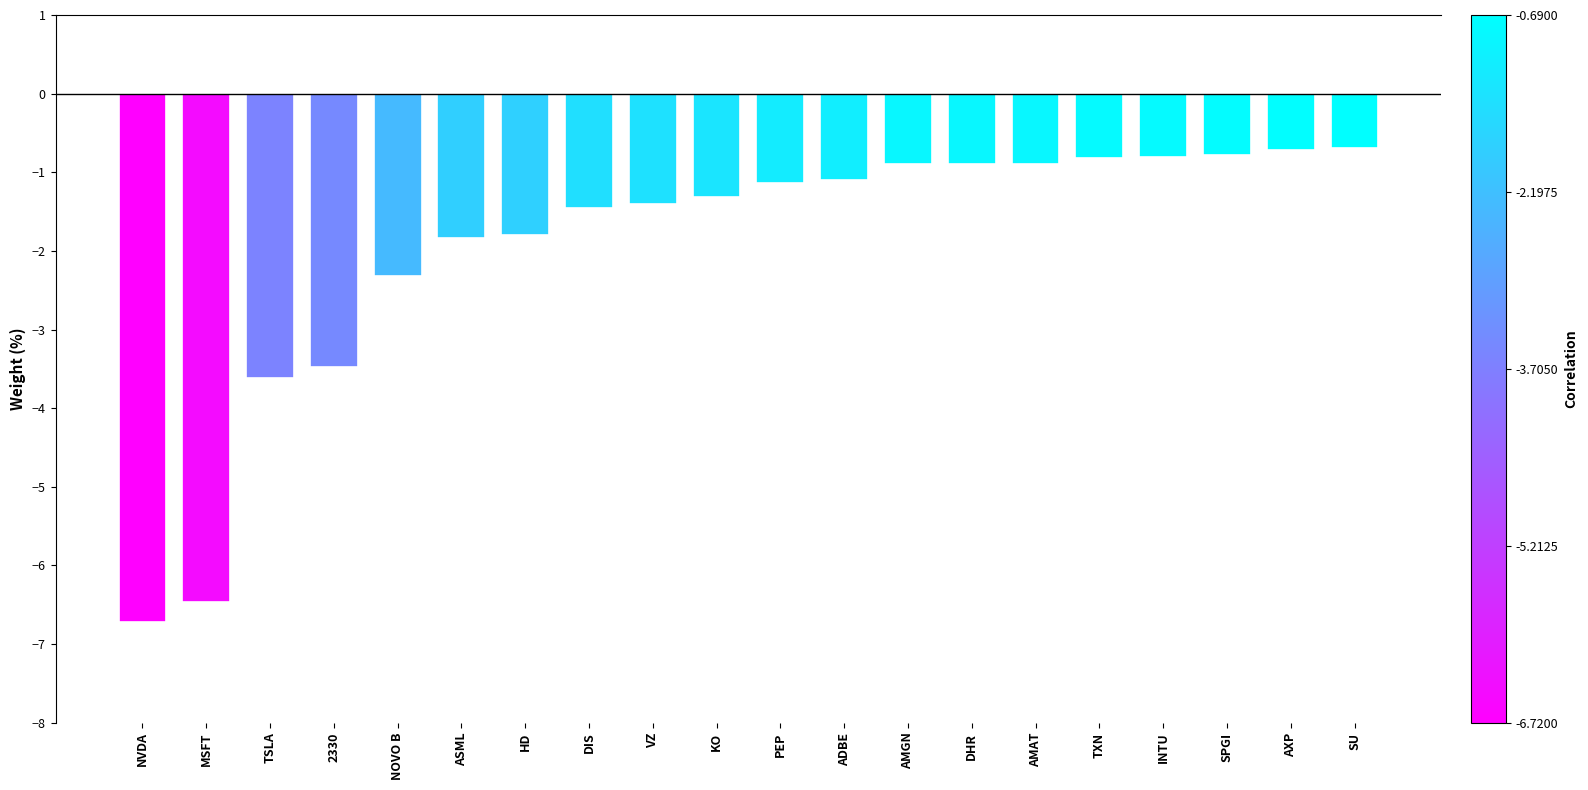

Reading right to left, list all the values displayed in this chart.

-0.7	-0.7	-0.8	-0.8	-0.8	-0.9	-0.9	-0.9	-1.1	-1.1	-1.3	-1.4	-1.4	-1.8	-1.8	-2.3	-3.5	-3.6	-6.5	-6.7